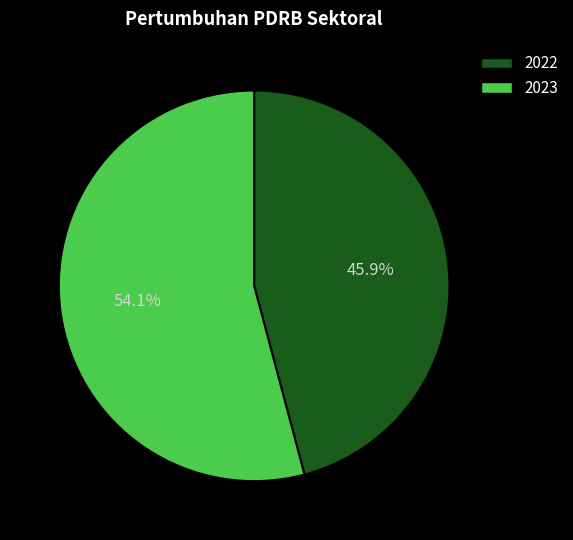

True or false: 2022 accounts for 46% of the total.

True